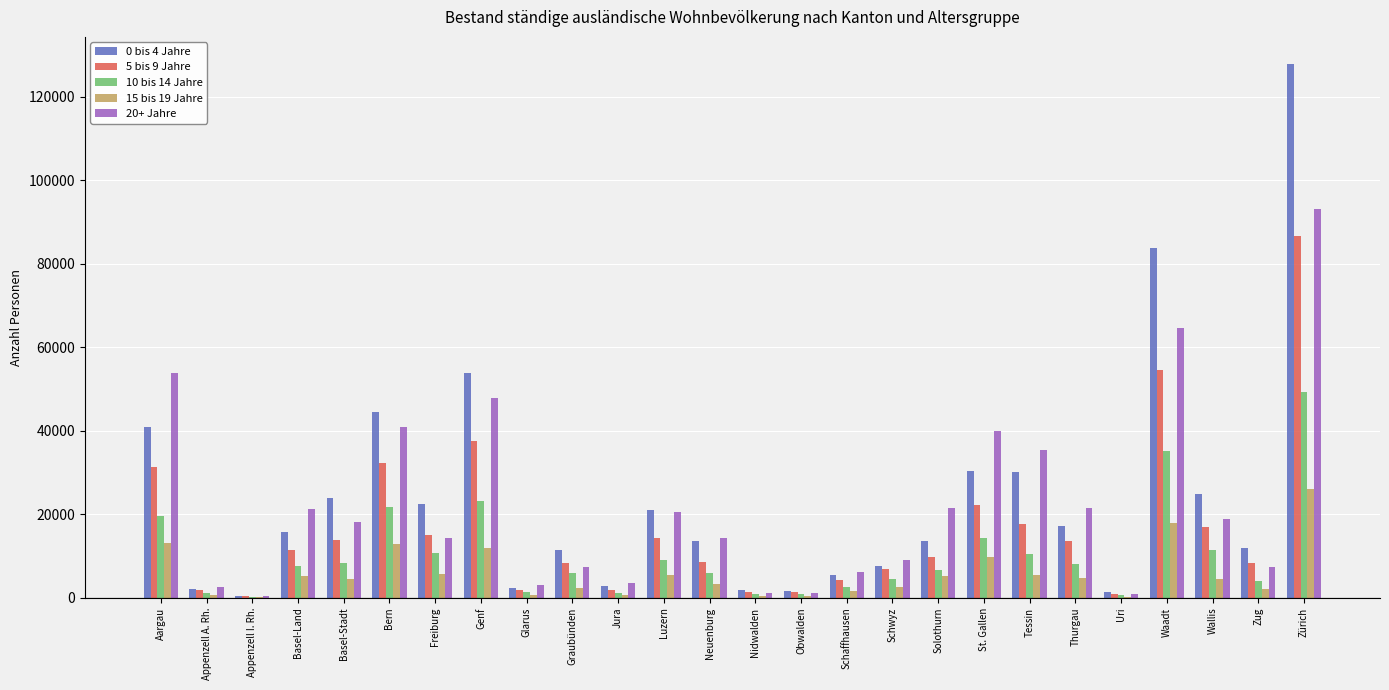

What is the spread (max minus min) of values at Obwalden?

1065